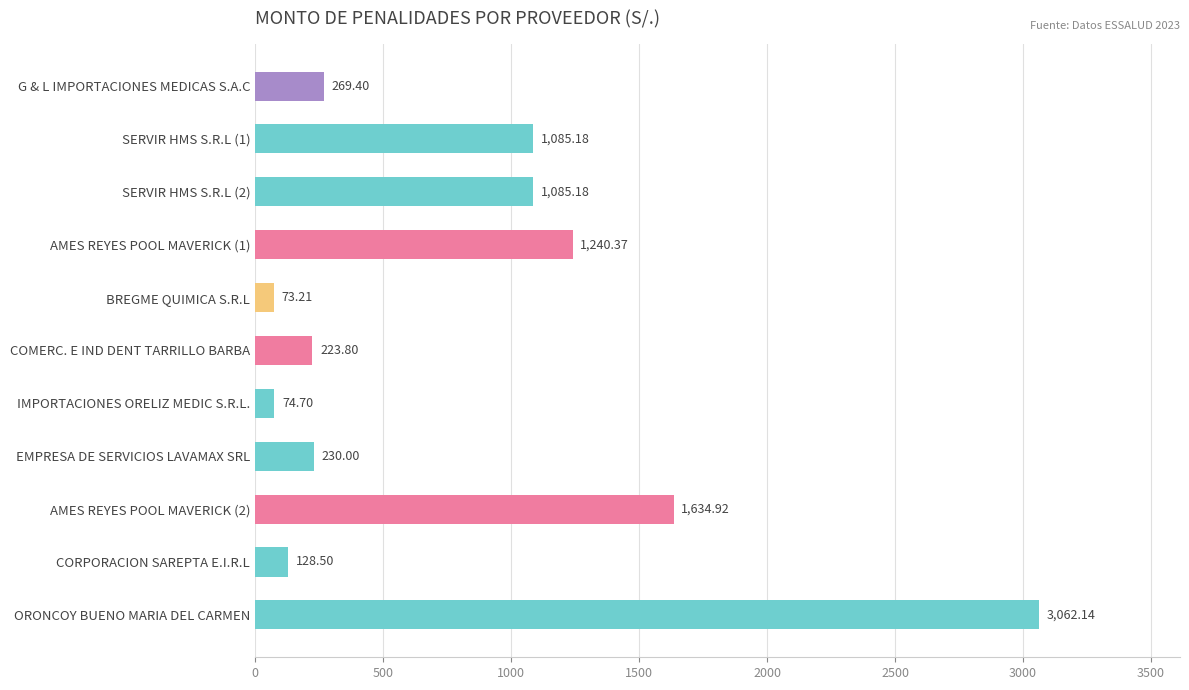

Which label corresponds to the smallest value in the chart?

BREGME QUIMICA S.R.L